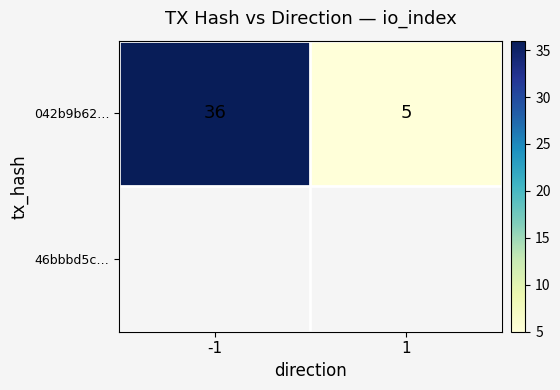

Which has a higher value, -1 or 1?

-1